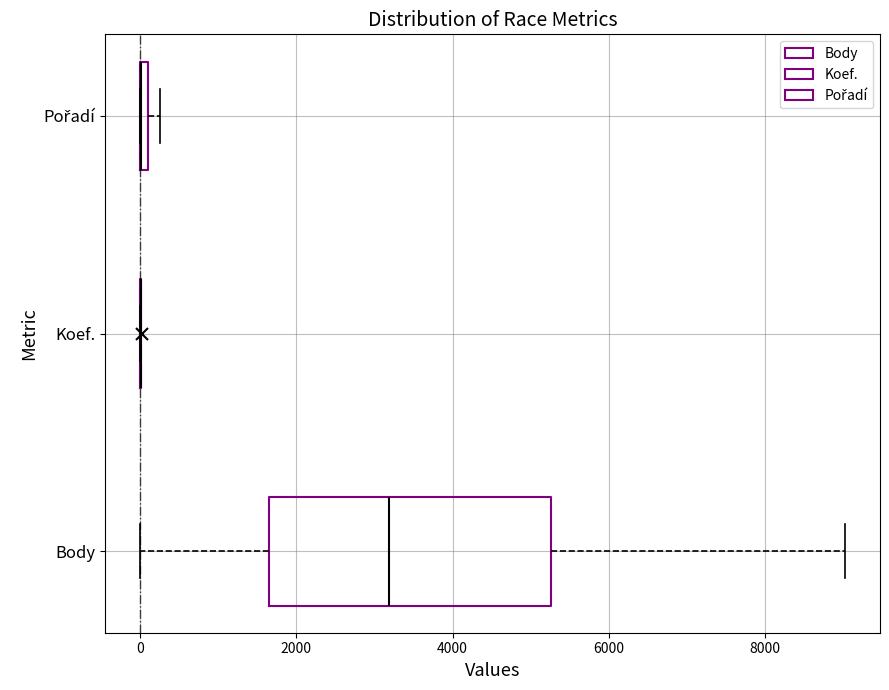

Which box is the widest, from its left edge to its right edge?

Body